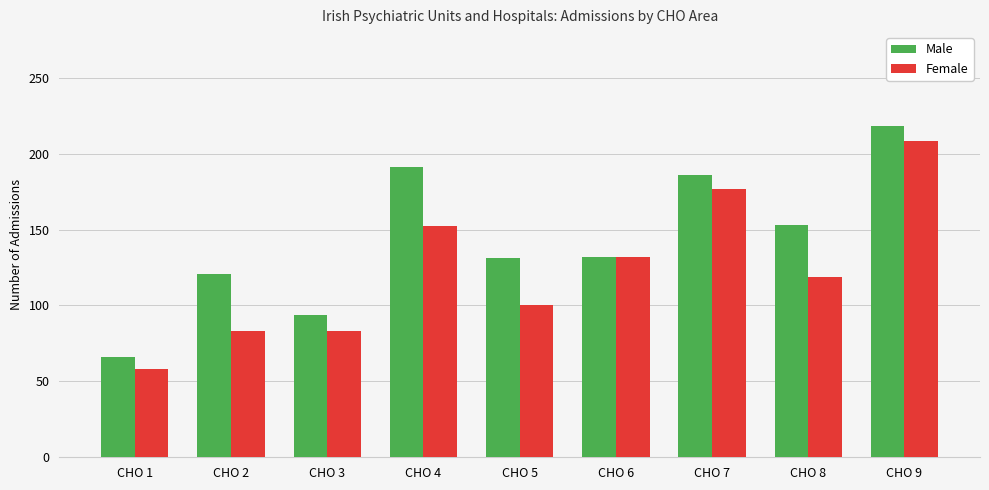

At how many categories does at least one series exceed 58?

9